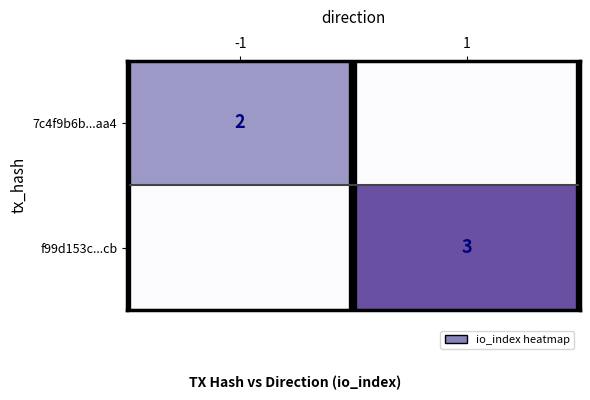

The value of f99d153c...cb at 1 is 1. True or false?

False